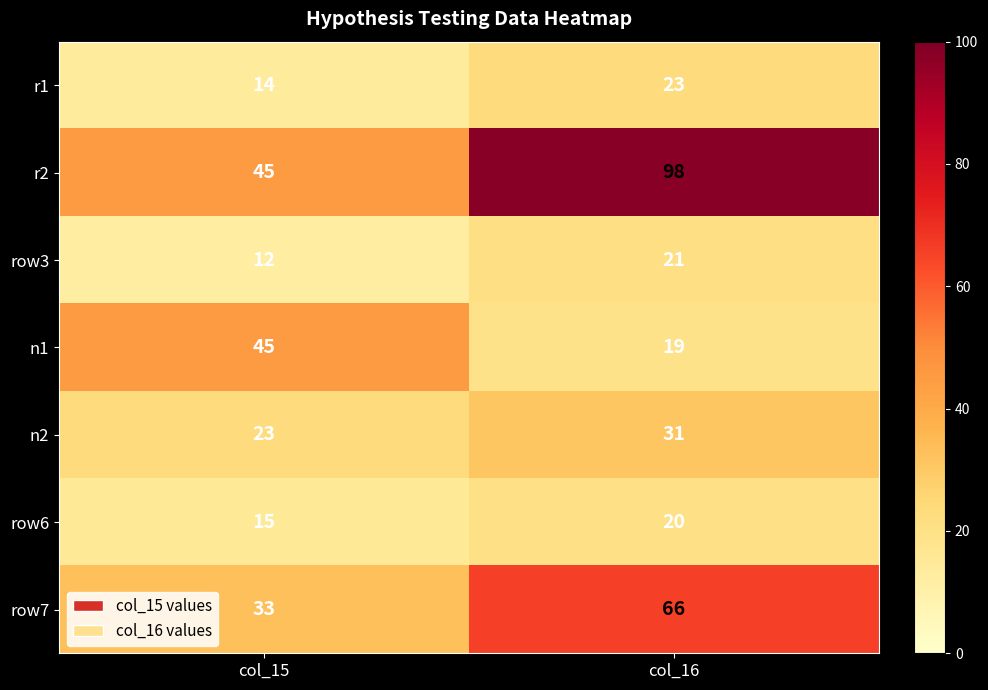

Between col_15 and col_16, which series saw the biggest shift?

r2